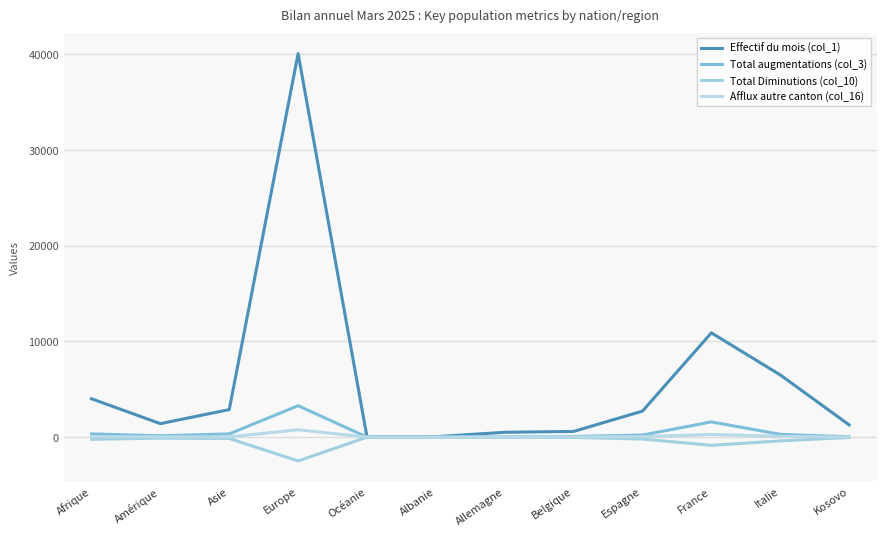

At how many categories does at least one series exceed 23348?

1